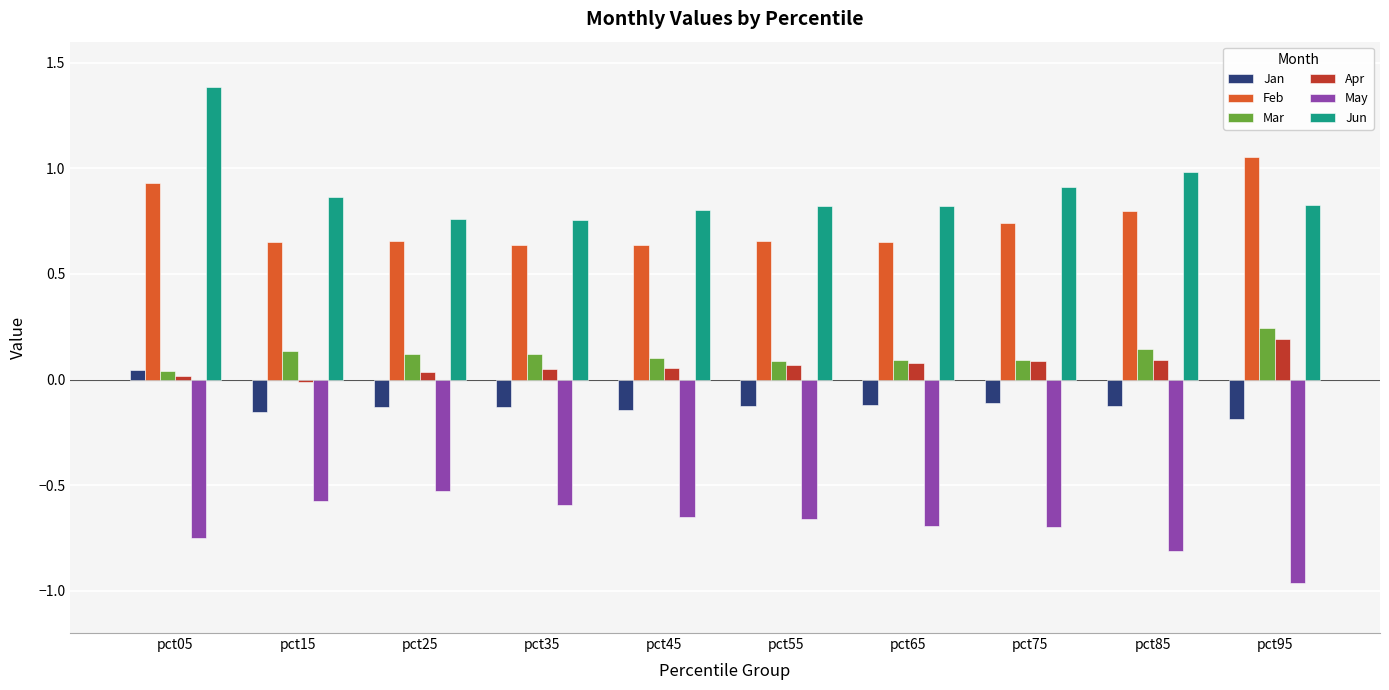

Which series has the largest total across all categories?

Jun